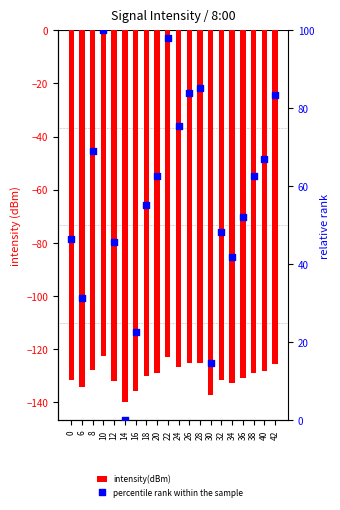

Which series contains the highest Y value?

percentile rank within the sample